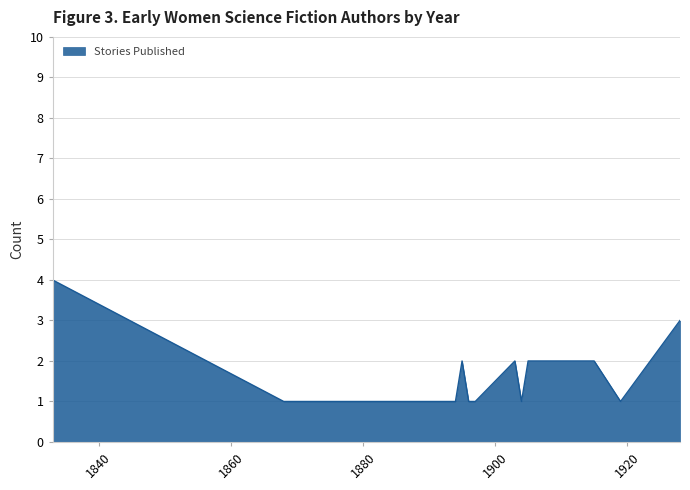

What is the difference between the maximum and minimum values?

3